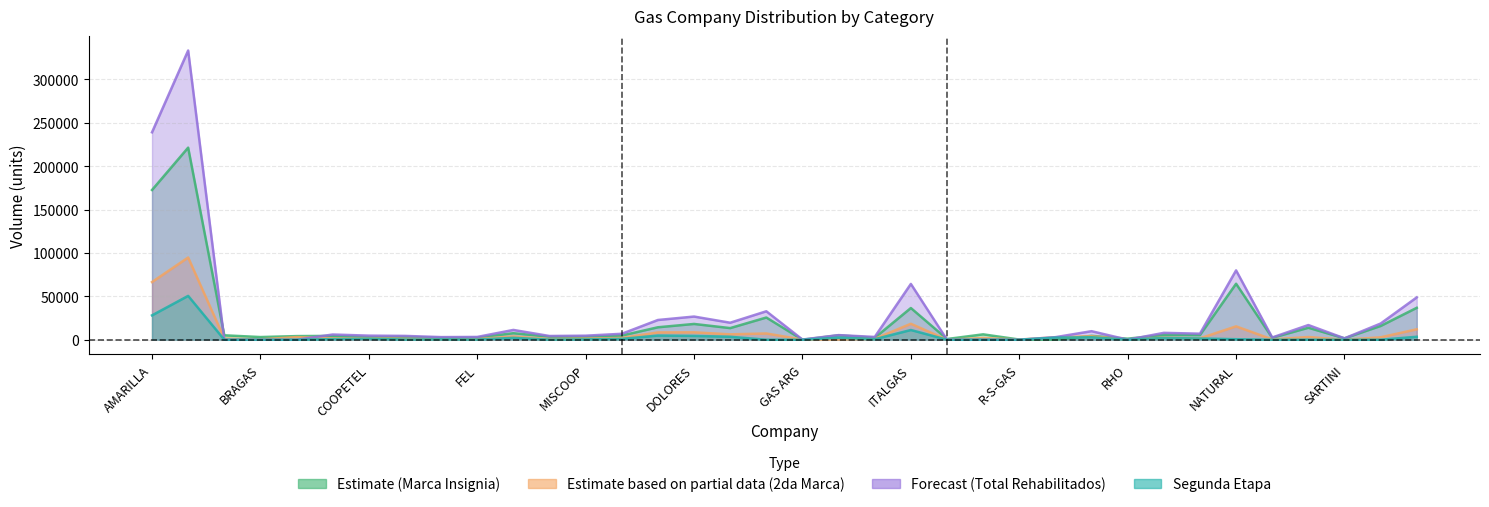

In TOTAL REHABILITADOS, how many points are higher than both neighbors (excluding endpoints)?

11